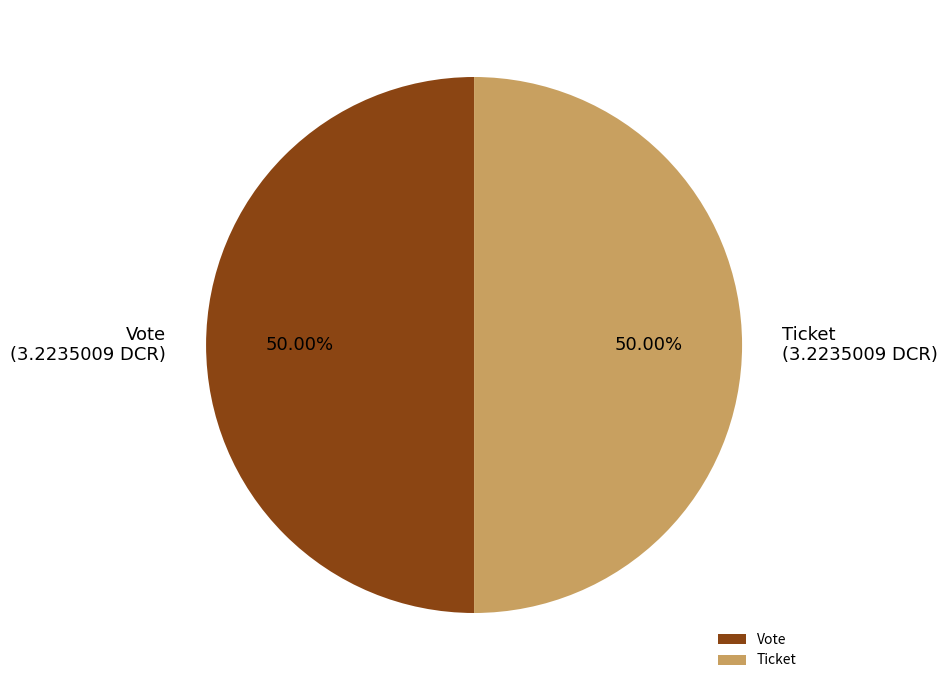

Count the number of slices in the pie.

2